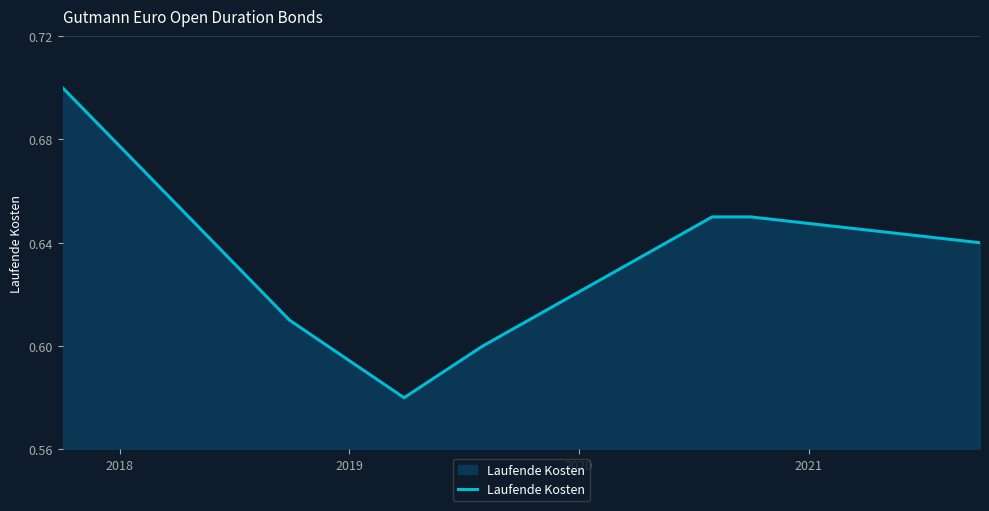

True or false: the data has more than 2 interior local peaks.

False